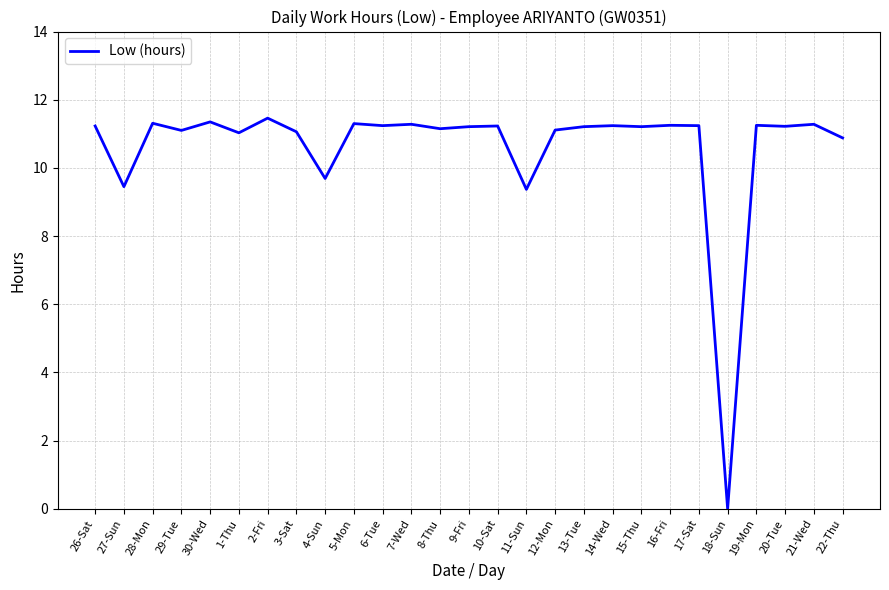

What is the difference between the maximum and minimum values?

11.5